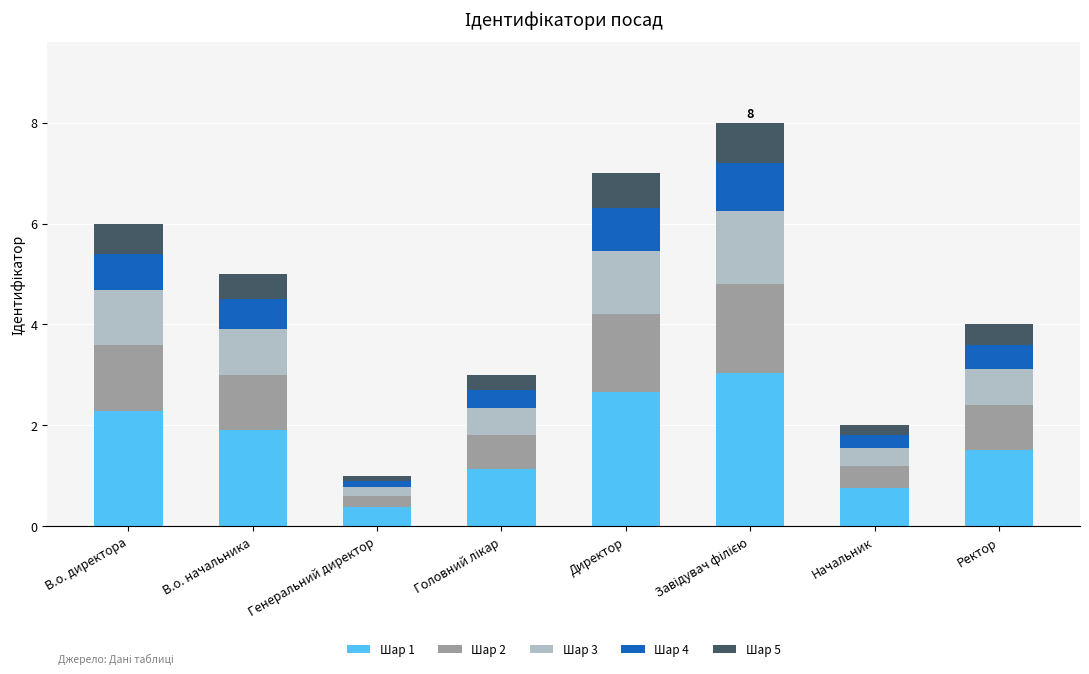

What is the minimum value for Шар 1?

0.4